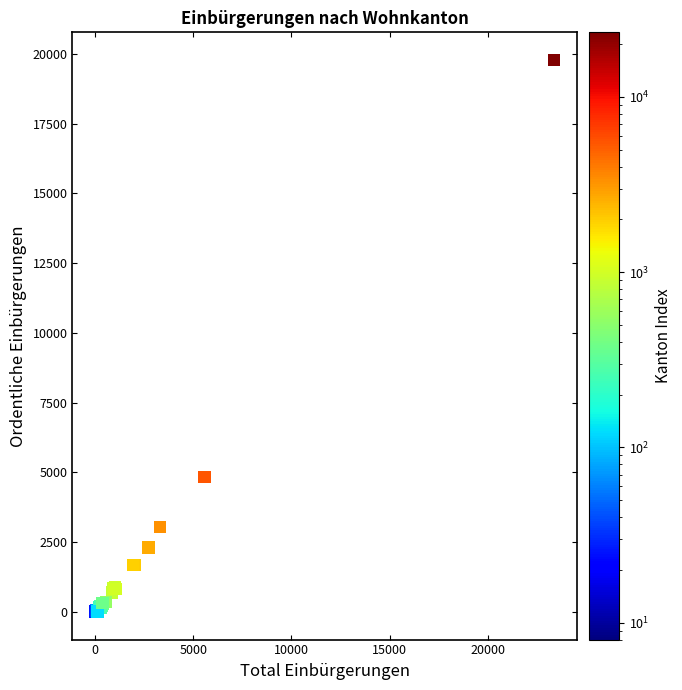

What Y value in the scatter plot is closest to 9891?

4837